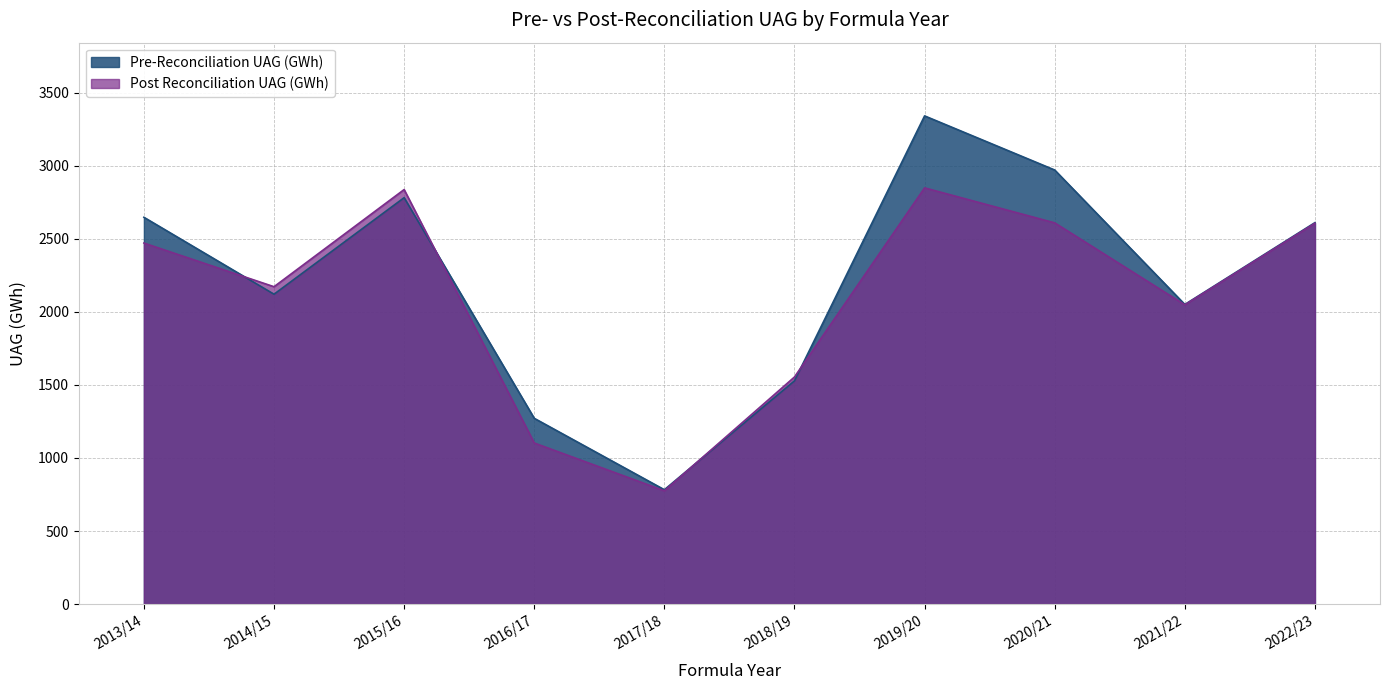

How many intersections are there between Pre-Reconciliation UAG (GWh) and Post Reconciliation UAG (GWh)?

4